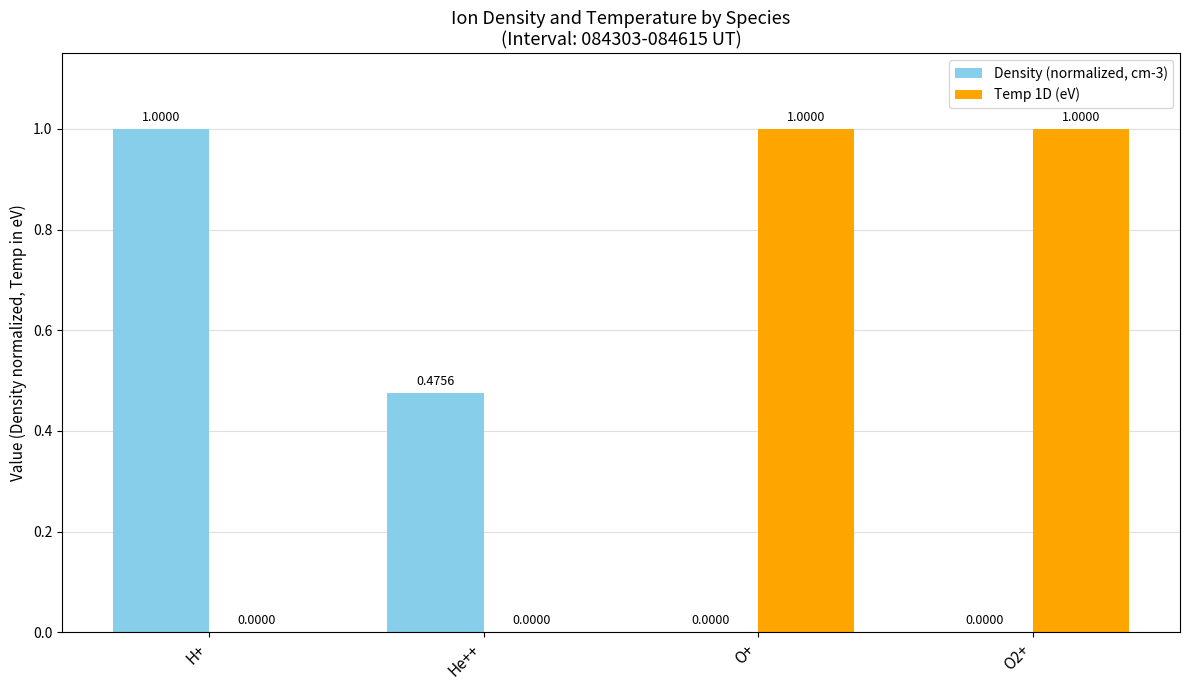

Between He++ and O2+, which series saw the biggest shift?

Temp 1D (eV)